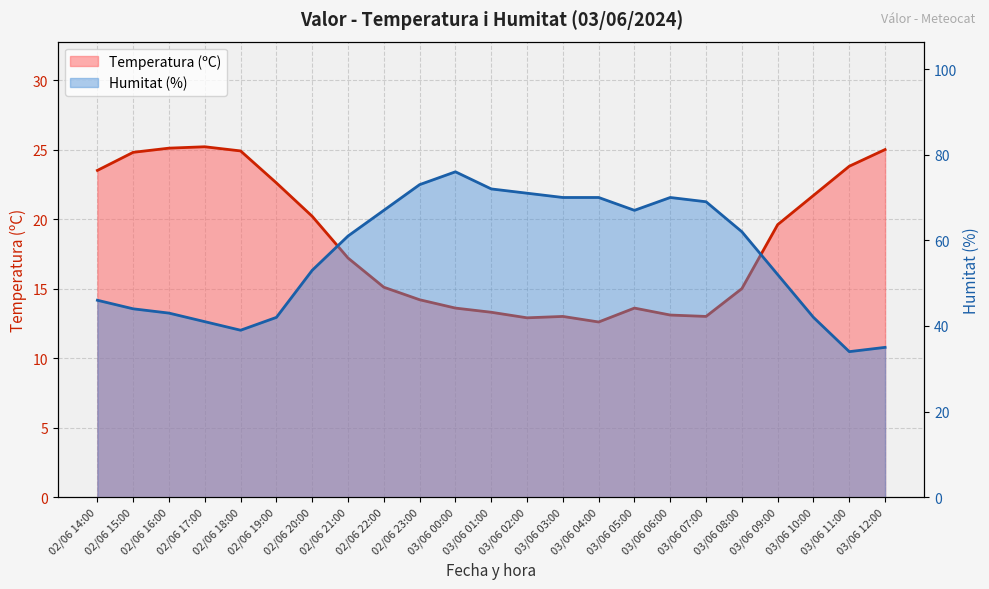

How many interior local peaks does the Humitat (%) series have?

2